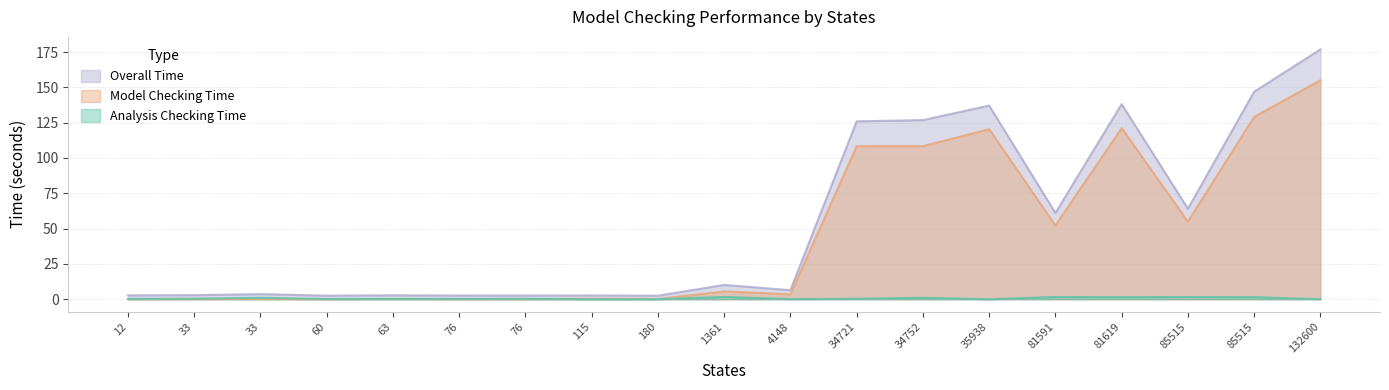

How many interior local peaks does the Analysis Checking Time series have?

6